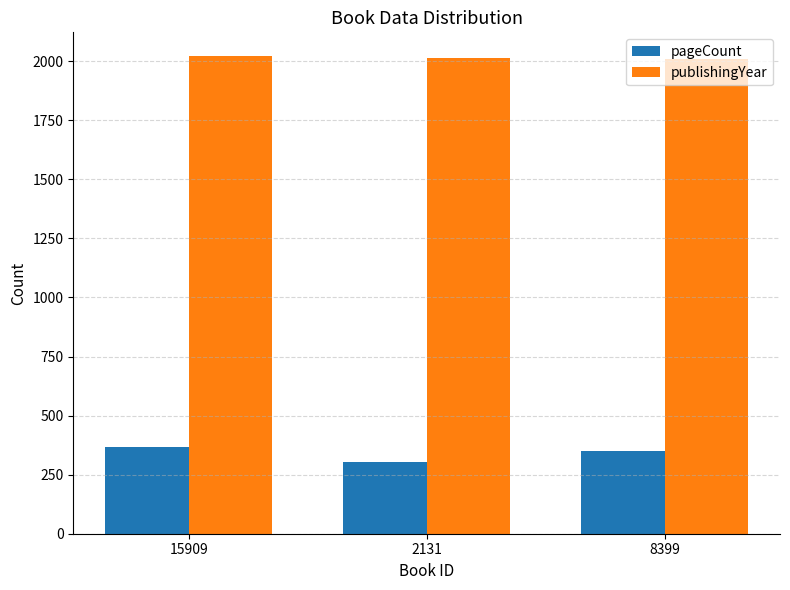

How many data points does each series have?

3